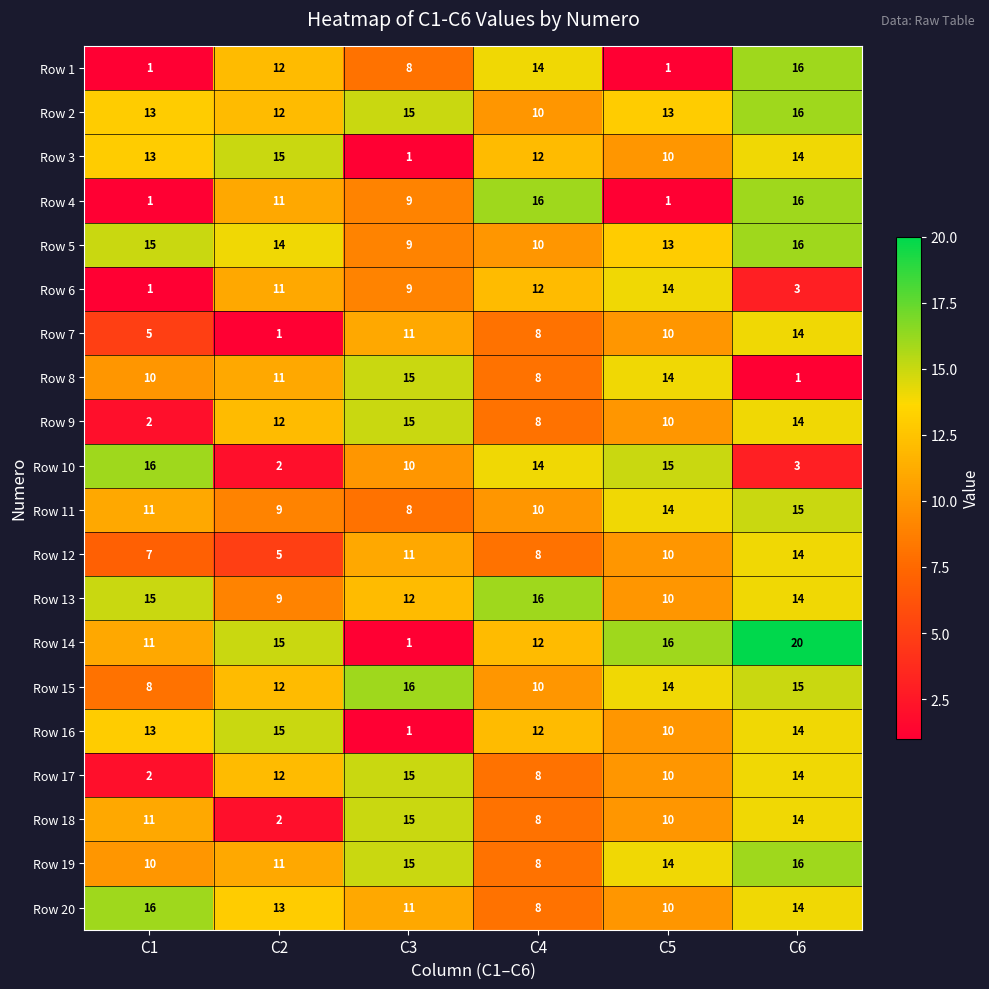

True or false: Row 4 has a value of 16 at C4.

True